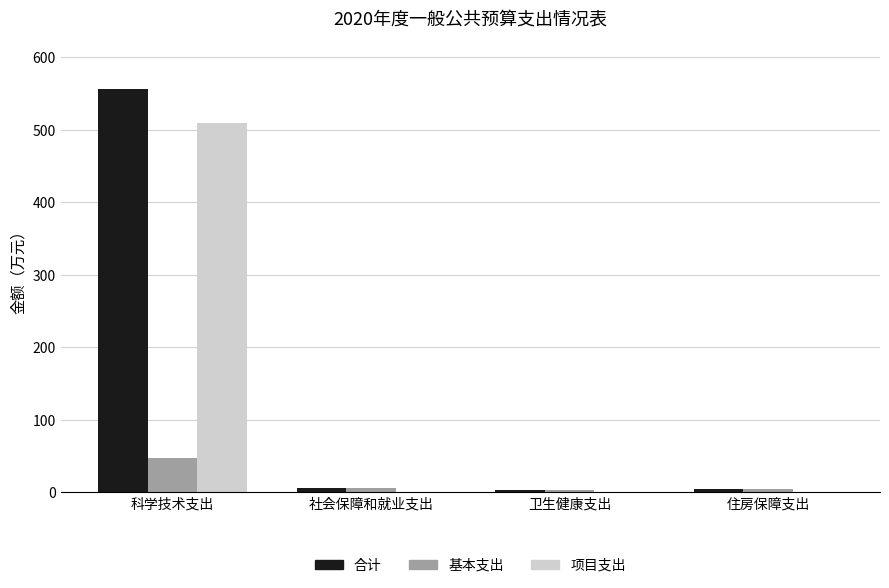

What is the maximum value for 合计?

557.2